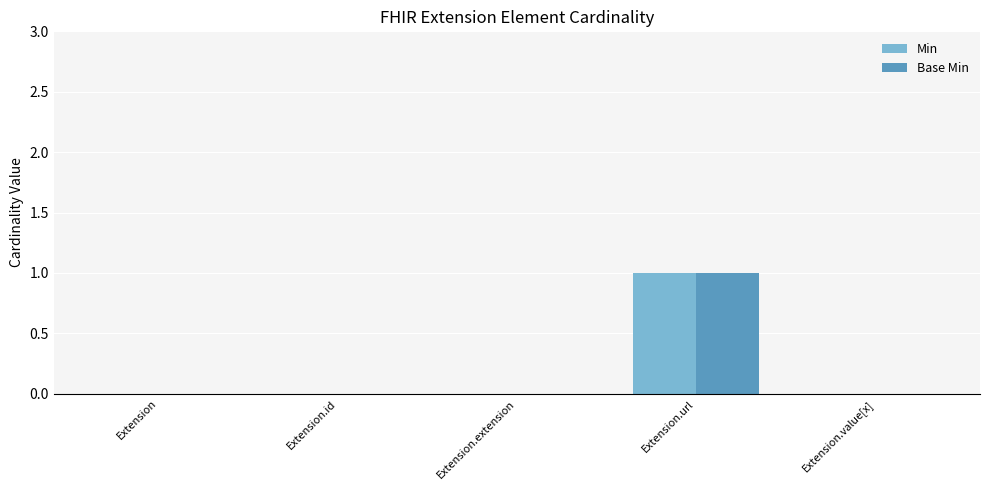

Is it true that Min equals 1 at Extension.url?

True